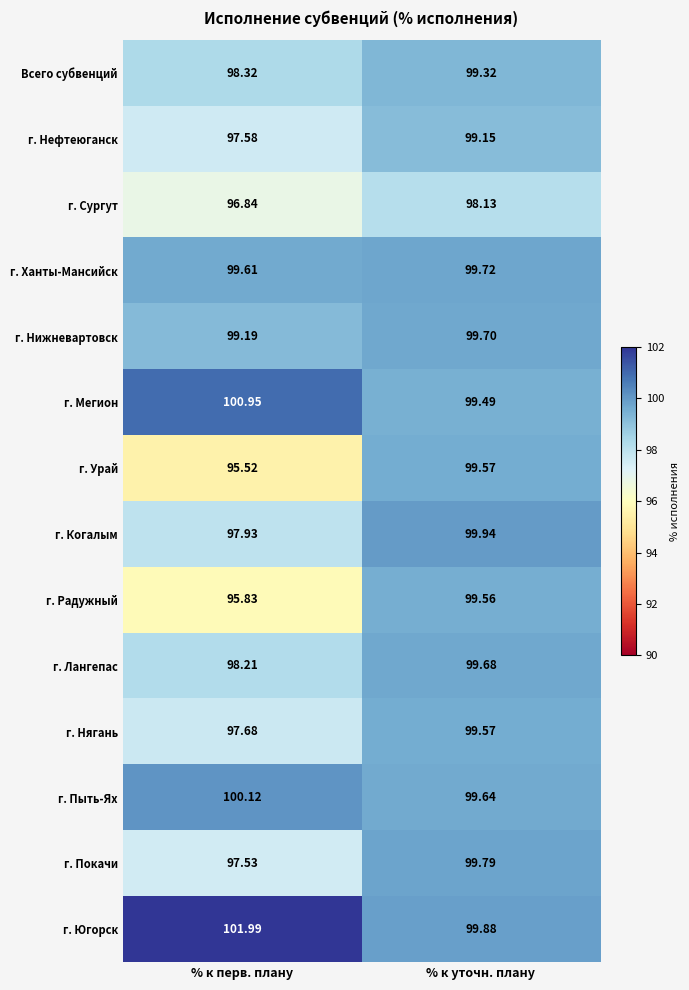

Between % к перв. плану and % к уточн. плану, which series saw the biggest shift?

г. Урай